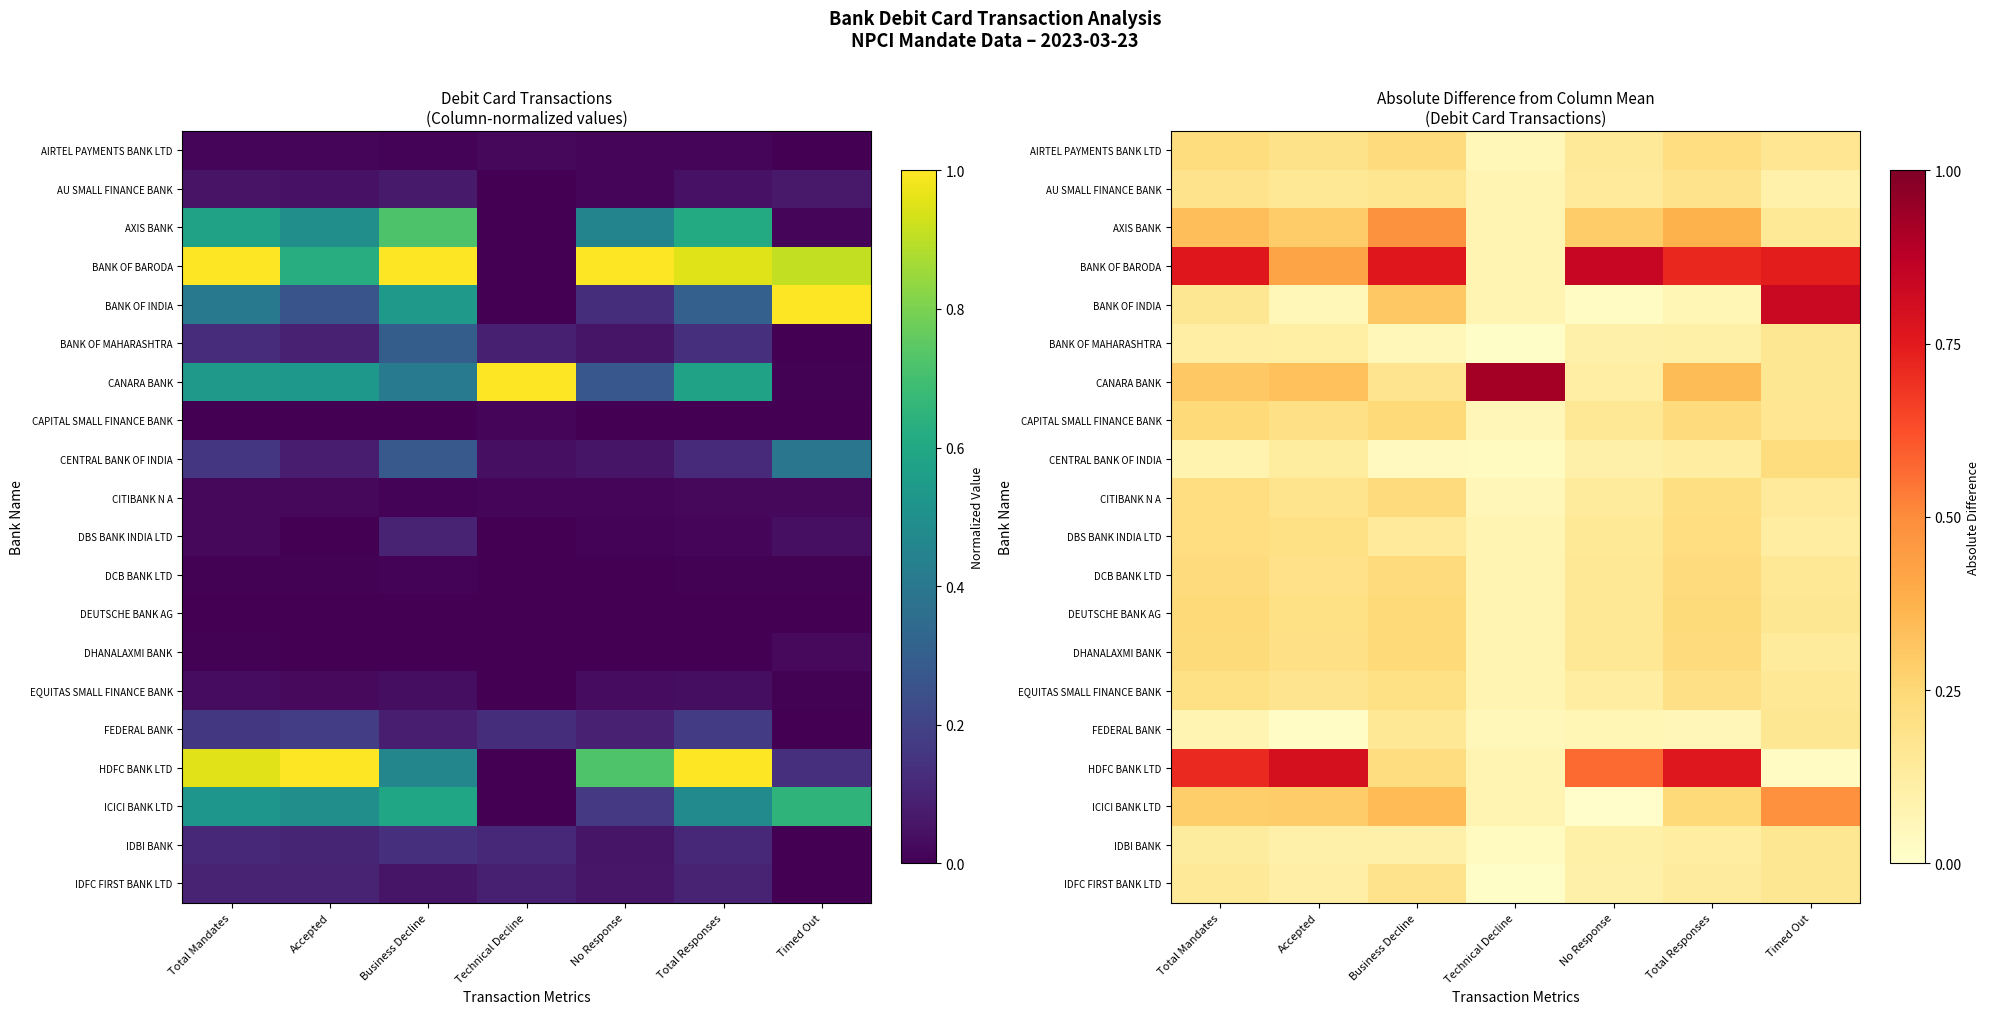

Which series has the largest total across all categories?

BANK OF BARODA